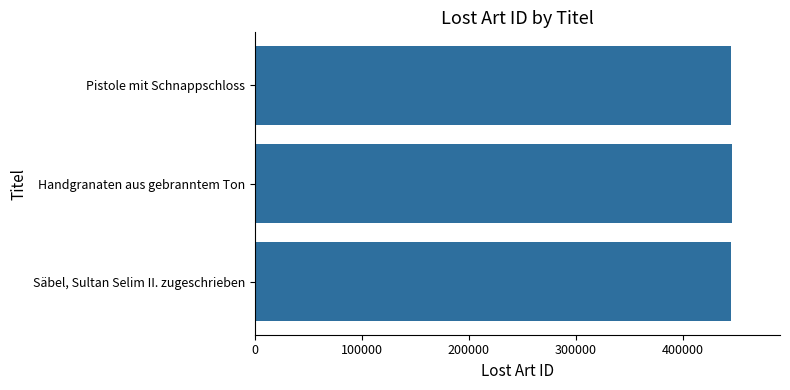

List the labels in order of value, smallest first.

Säbel, Sultan Selim II. zugeschrieben, Pistole mit Schnappschloss, Handgranaten aus gebranntem Ton